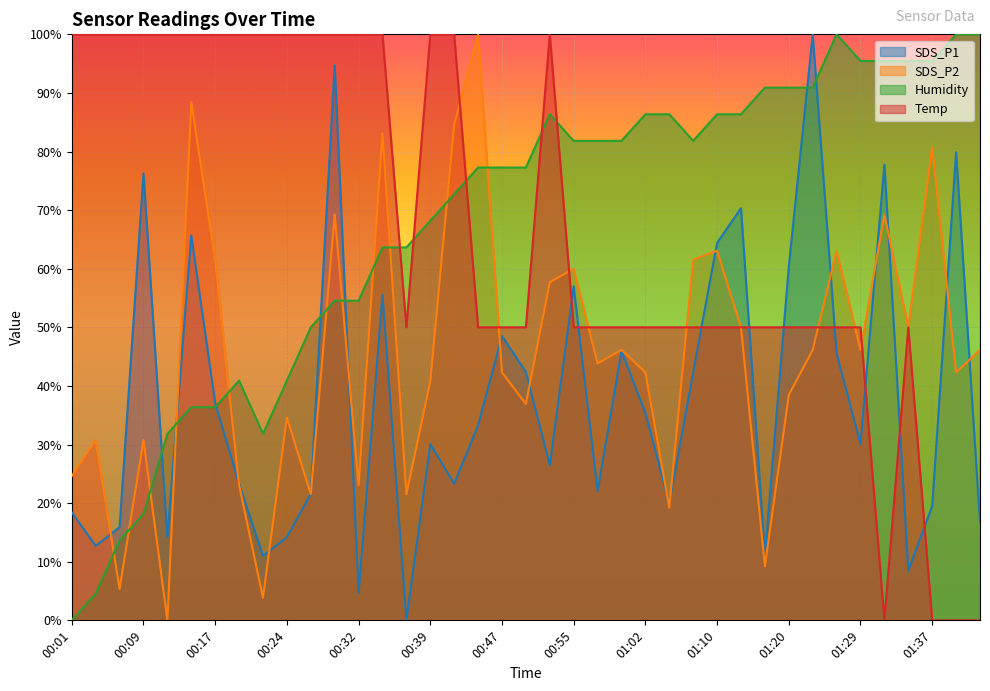

Is it true that SDS_P1 equals 26.5 at 00:52?

True